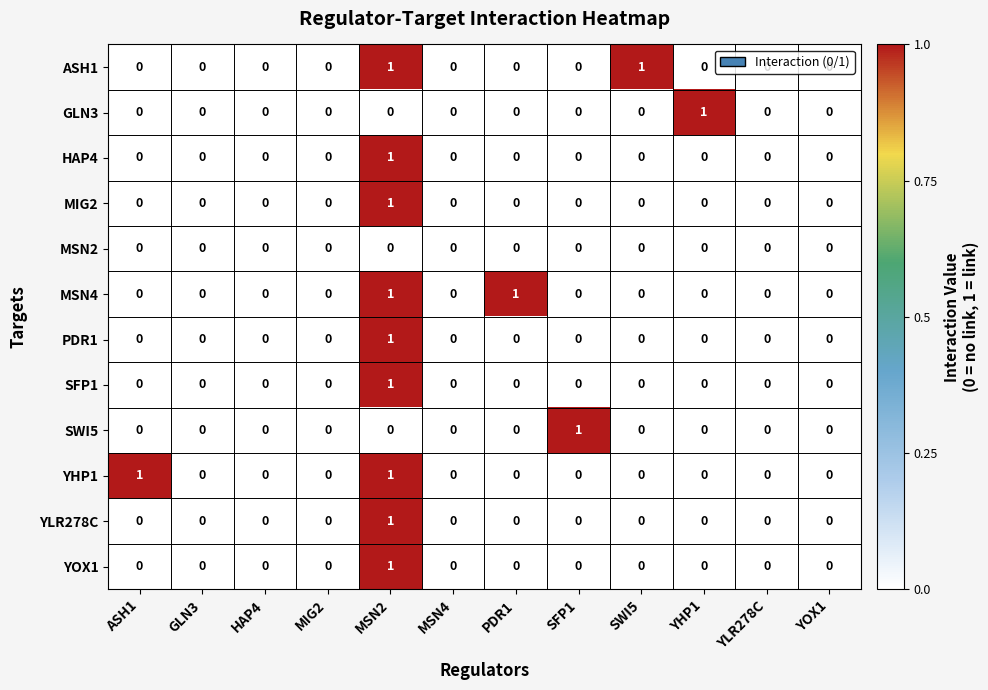

Is it true that YHP1 equals -1 at MIG2?

False